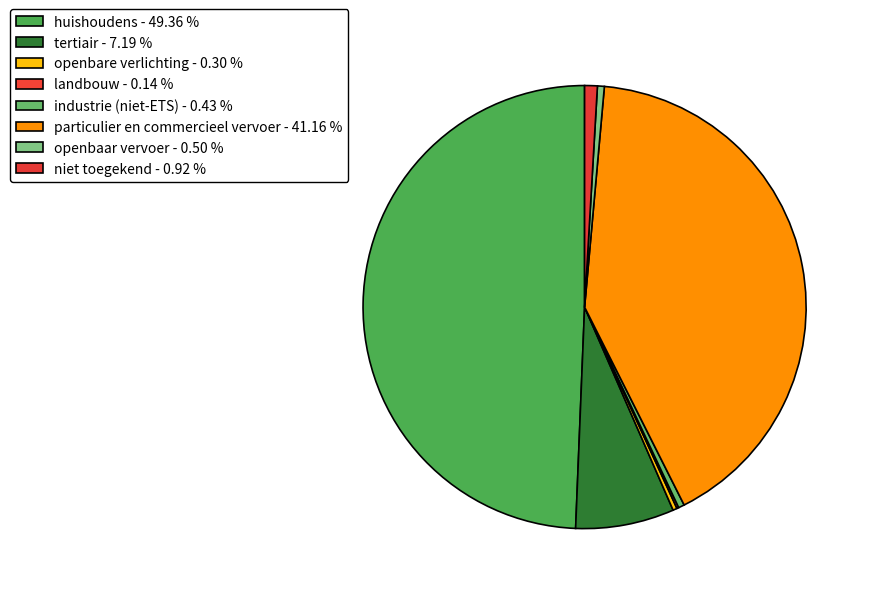

Rank the categories by value from highest to lowest.

huishoudens, particulier en commercieel vervoer, tertiair, niet toegekend, openbaar vervoer, industrie (niet-ETS), openbare verlichting, landbouw